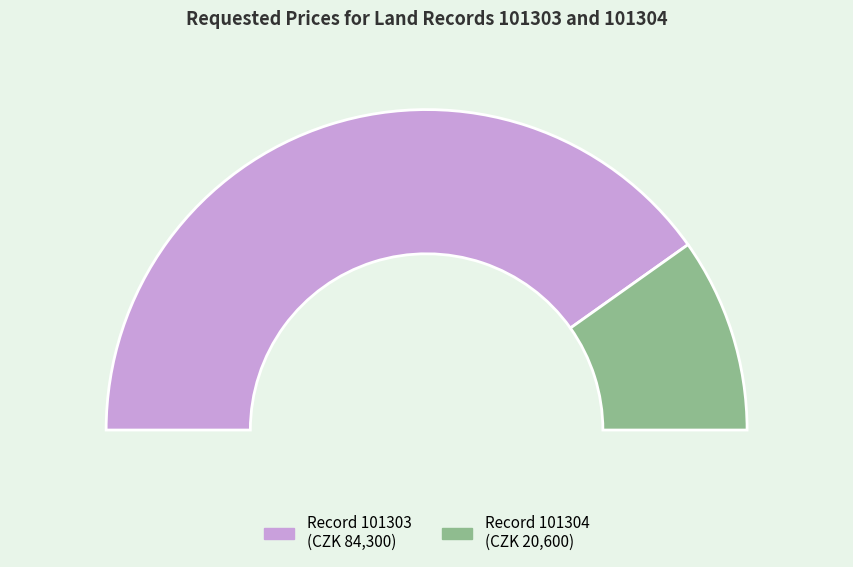

What percentage is the 101303 slice, to the nearest percent?

80%